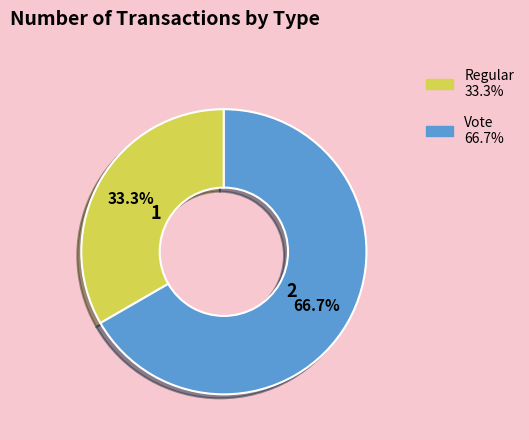

To the nearest percent, what is the difference between the Regular and Vote slice percentages?

33%